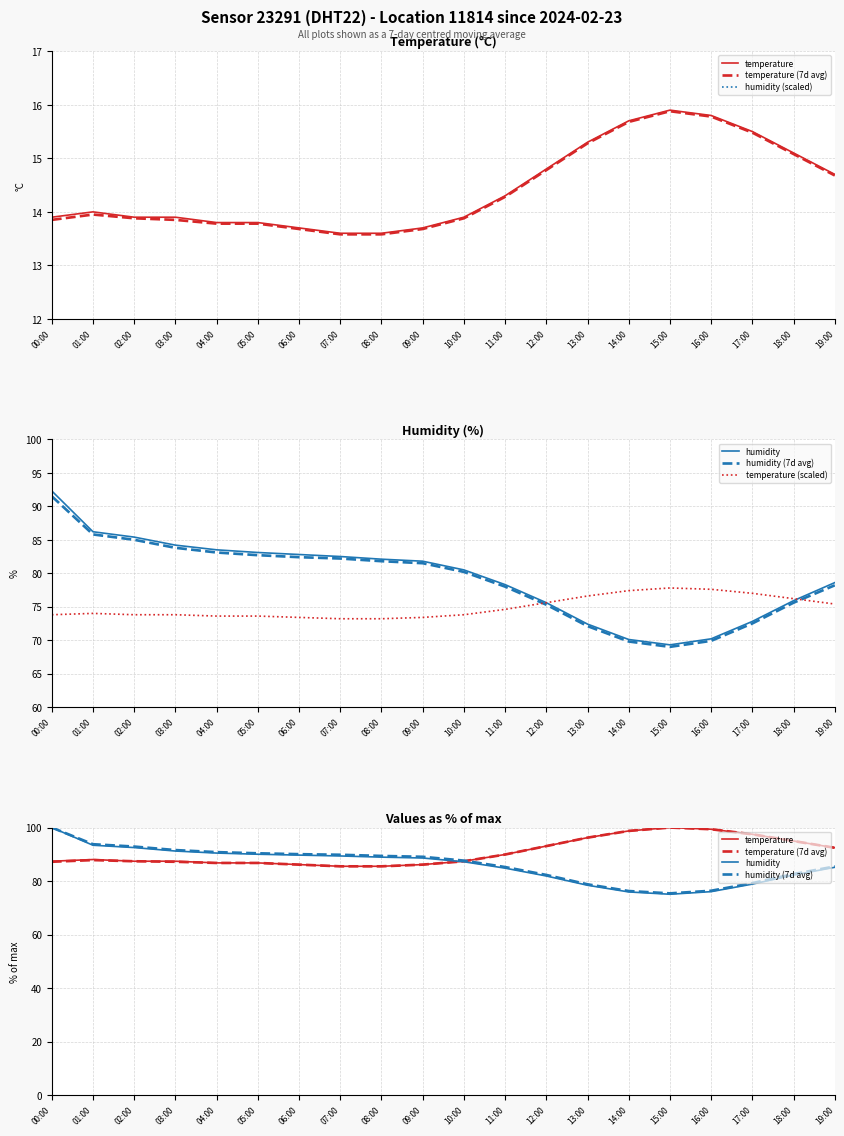

What is the greatest value displayed?

100.0